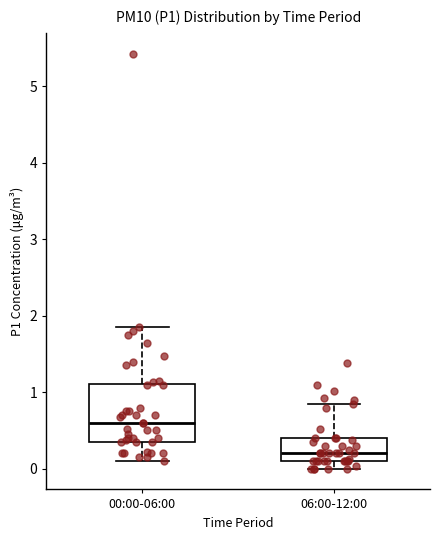

Which box's median line is the highest?

00:00-06:00